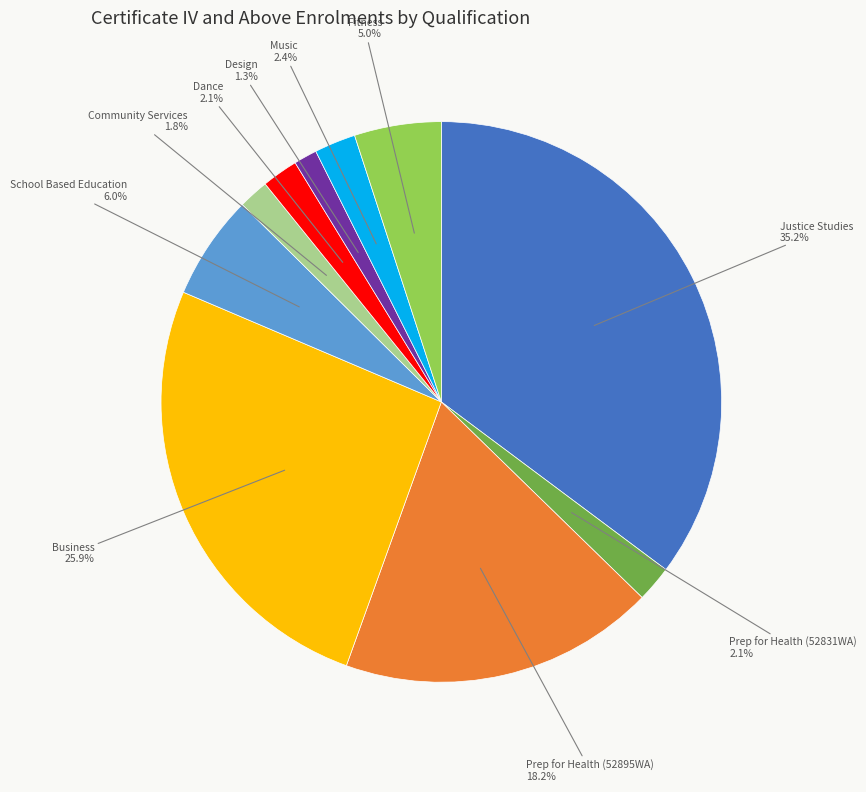

How many segments does this pie chart have?

10